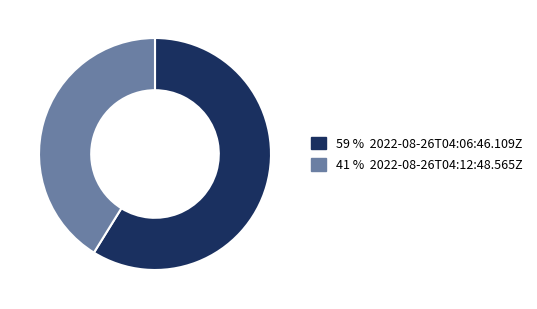

Is there any slice that represents more than half of the pie?

Yes